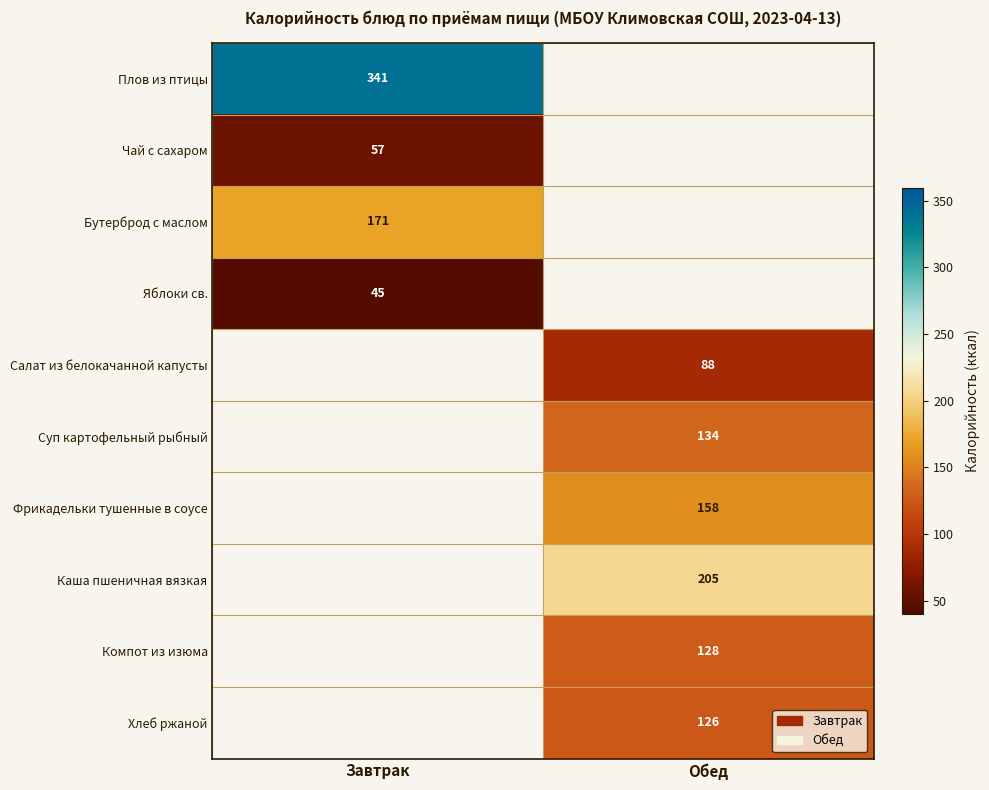

The Суп картофельный рыбный series shows 214 at Обед. True or false?

False